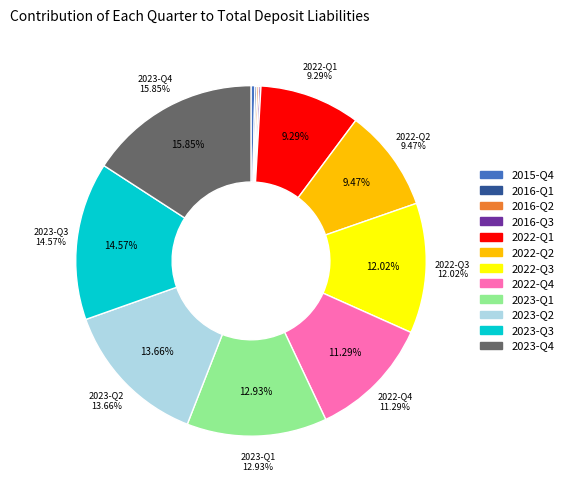

Which category has the smallest portion of the pie?

2016-Q1